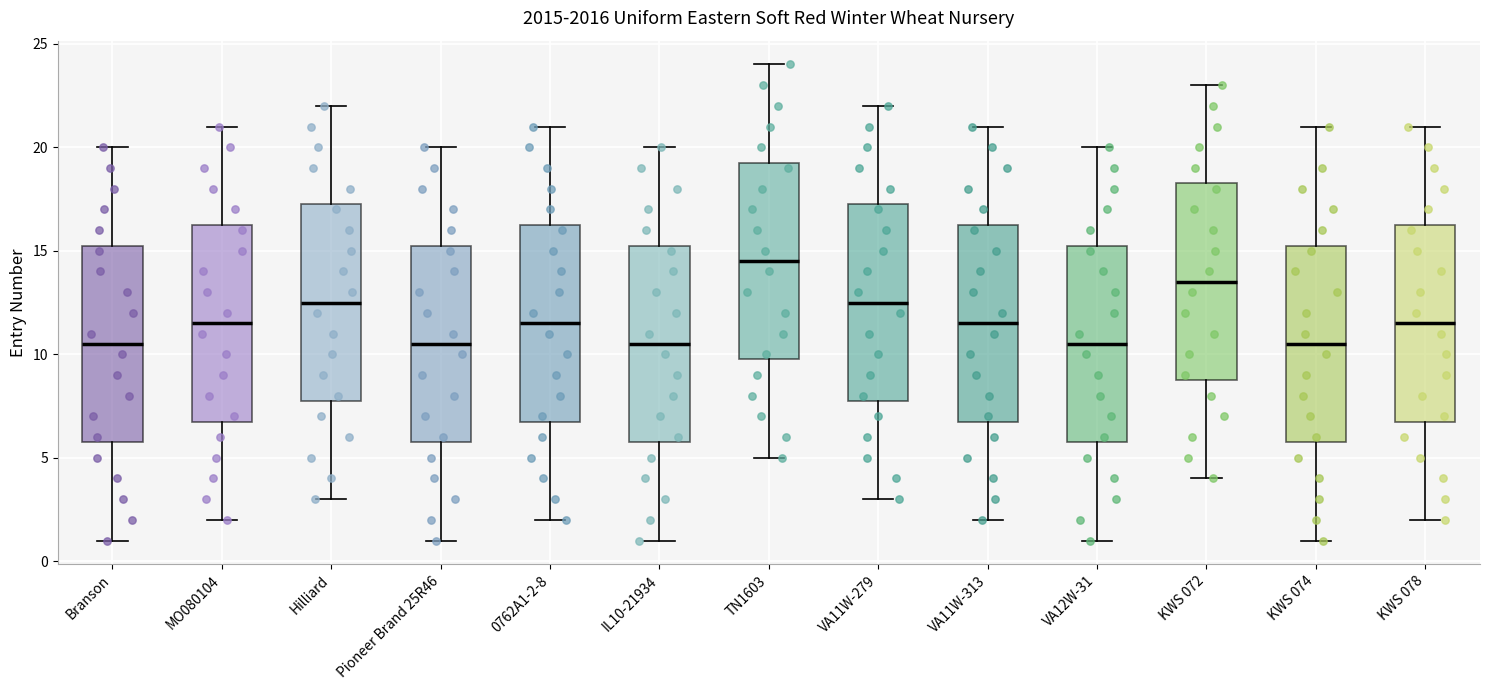

Where is the lower edge of the box for Hilliard on the y-axis? The values are not printed on the chart, so give them approximately, as read against the axis.

8.0